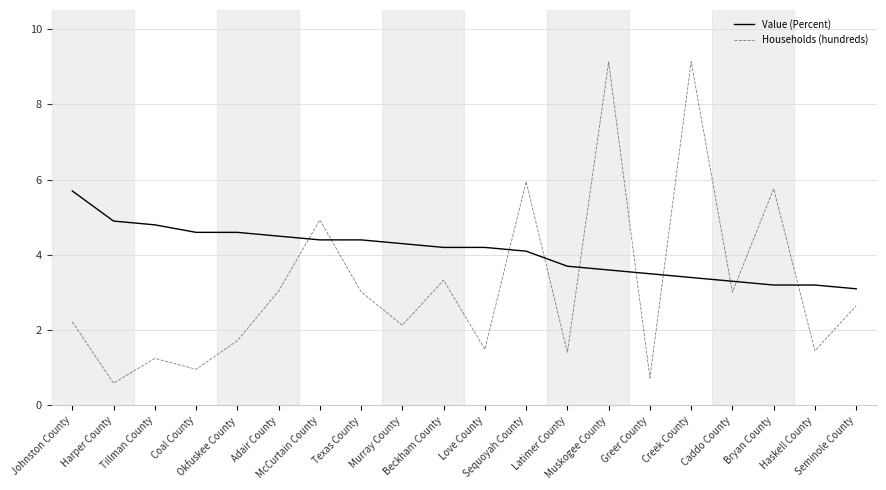

Which series has the widest spread of values?

Households (hundreds)